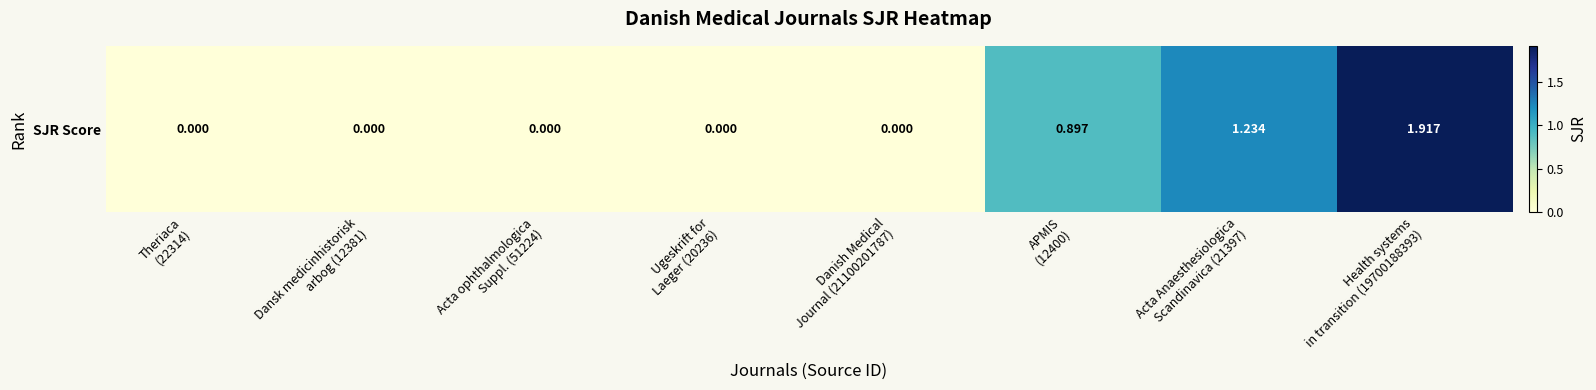

The chart shows a value of -1.3 at Acta ophthalmologica
Suppl. (51224). True or false?

False